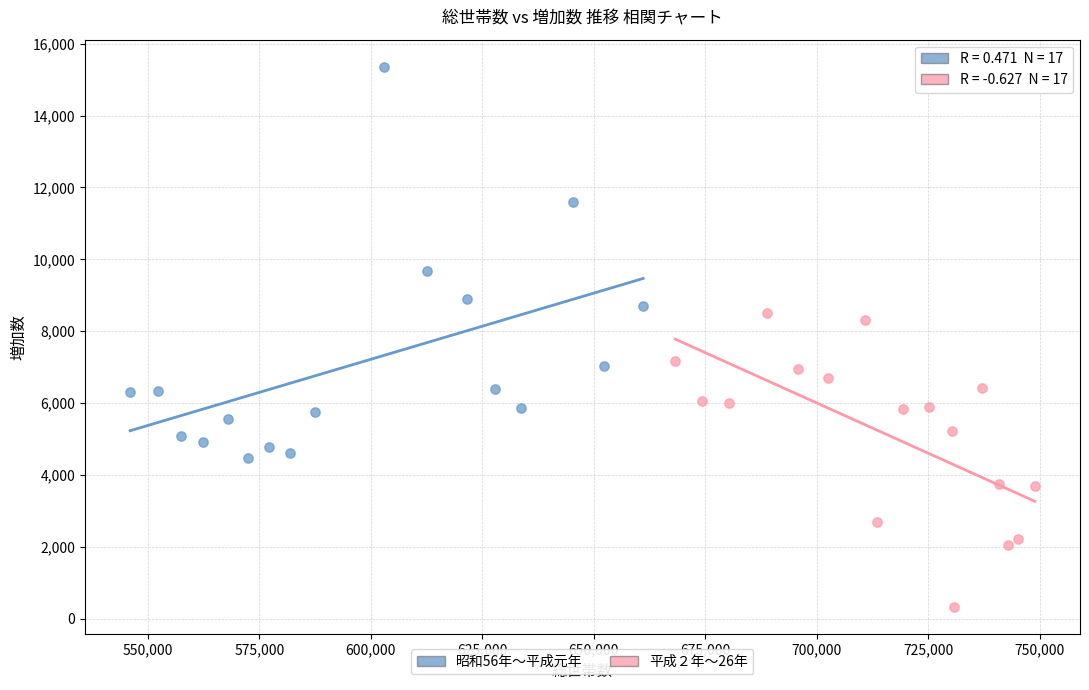

Which series has the widest spread of Y values?

昭和56年〜平成元年